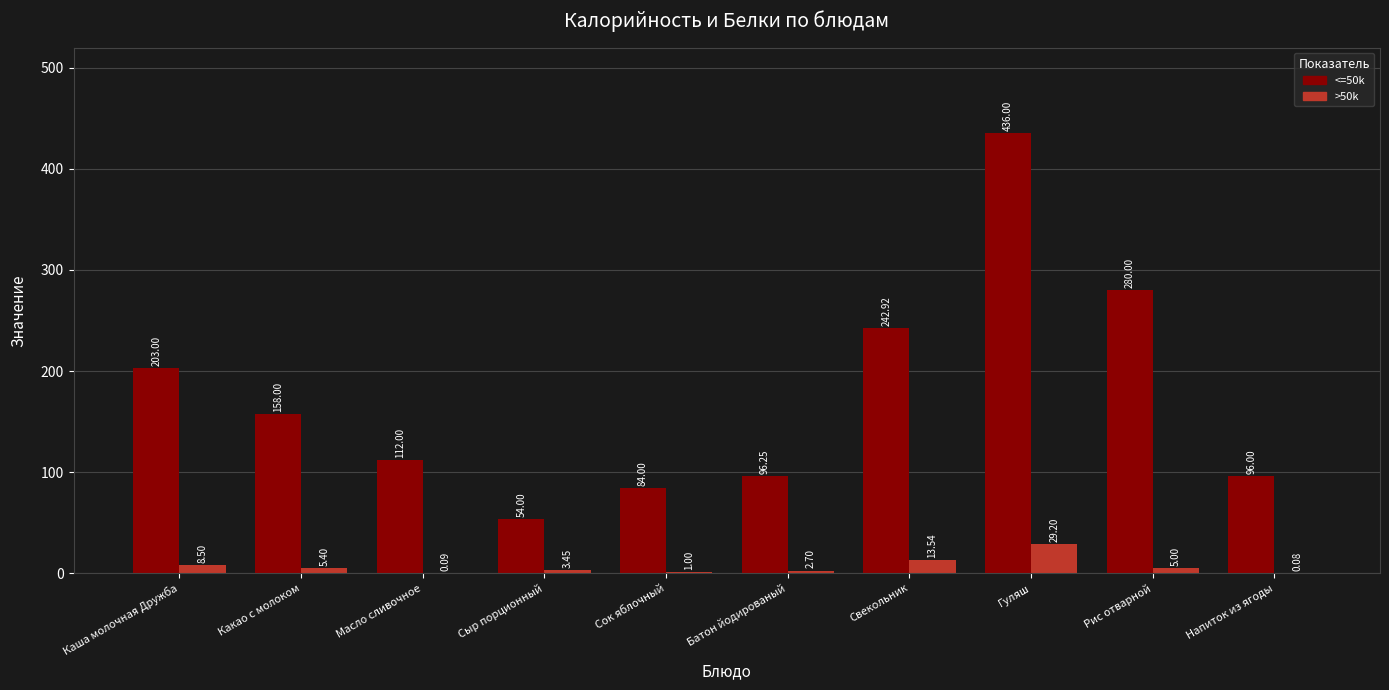

At which label does >50k reach its peak?

Гуляш